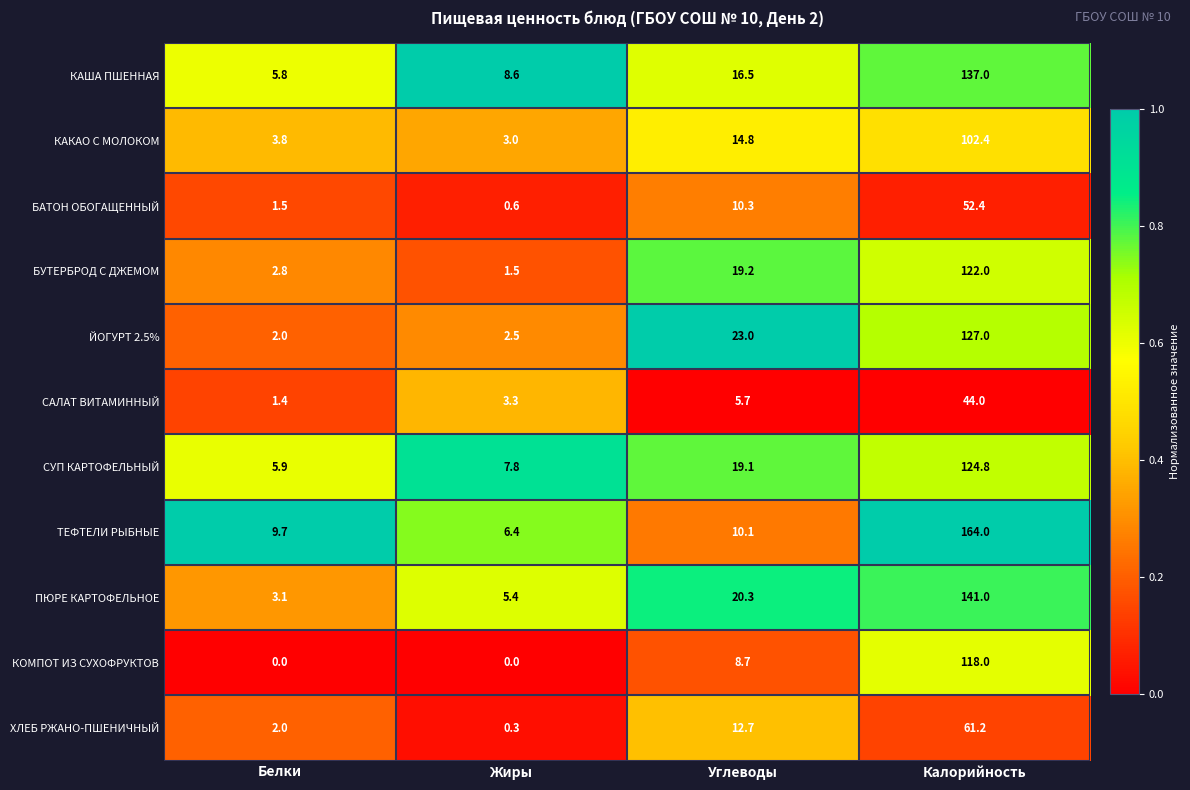

The КАКАО С МОЛОКОМ series shows 3.8 at Белки. True or false?

True